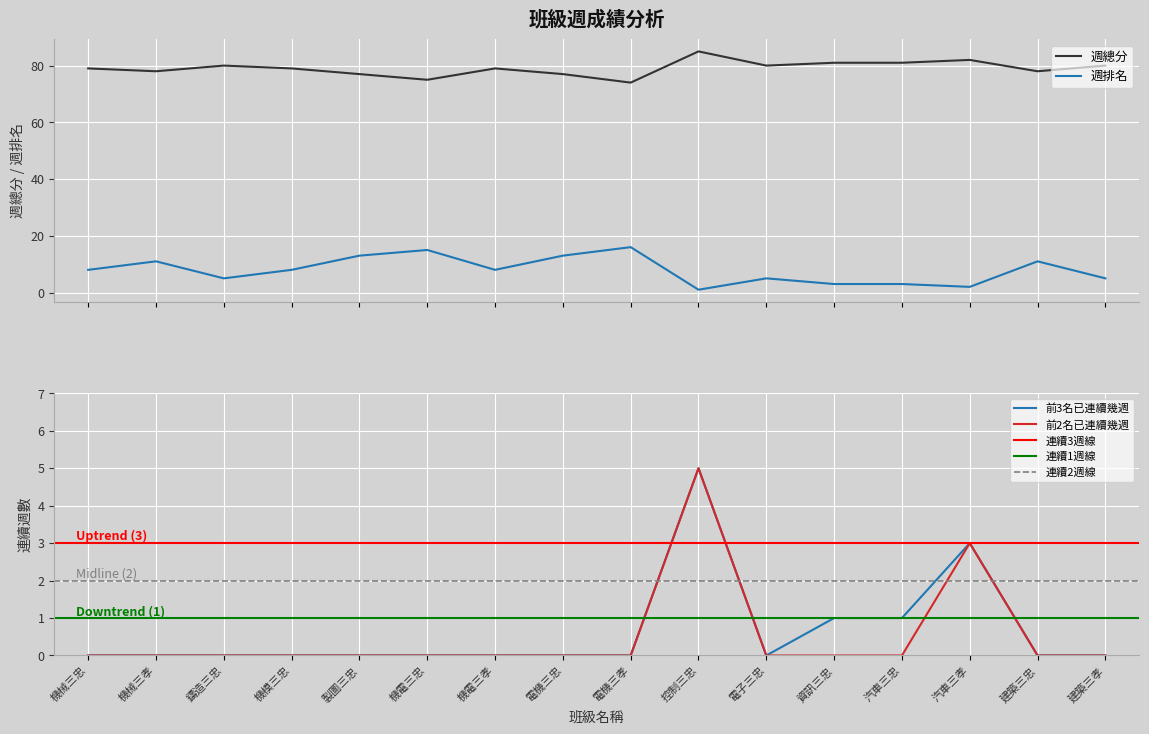

Which series has the widest spread of values?

週排名